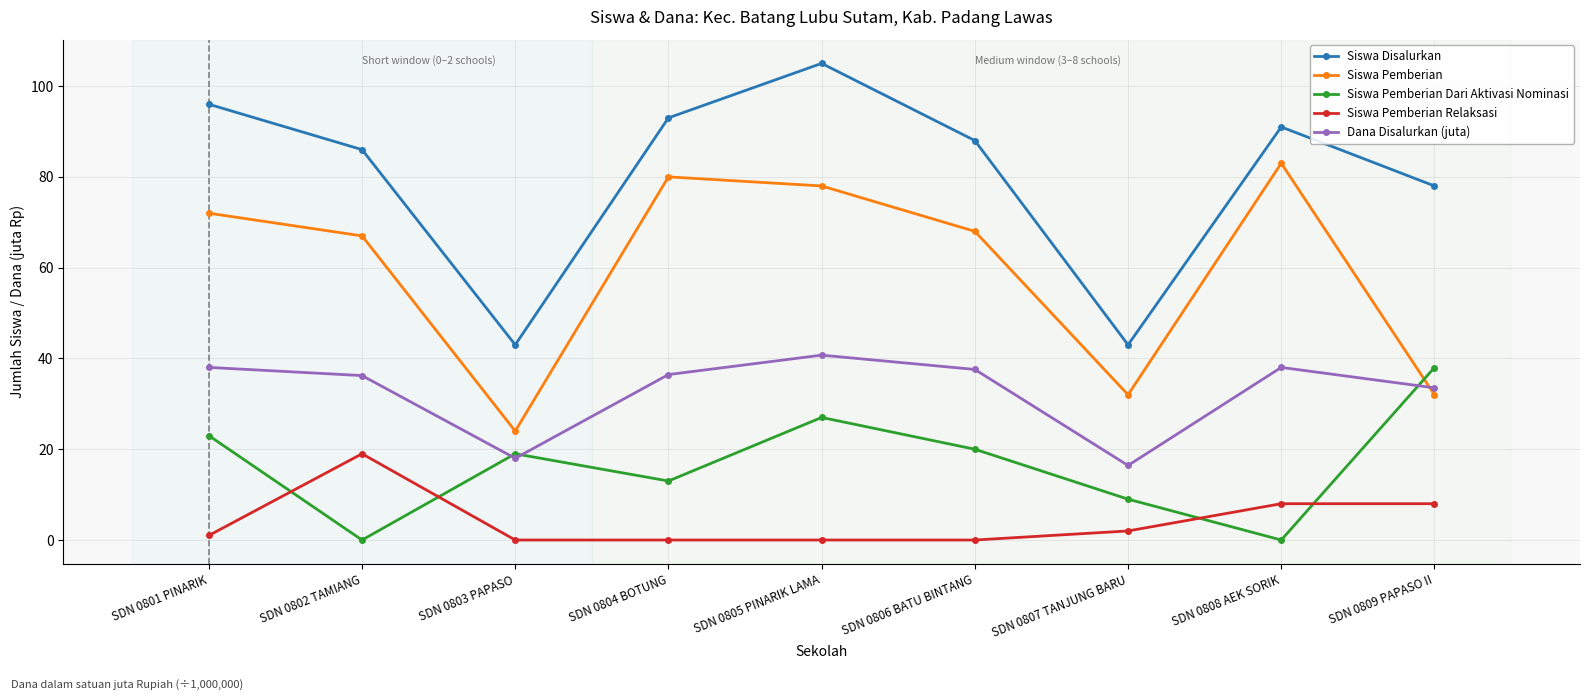

Does the chart display data point markers on the line(s)?

Yes